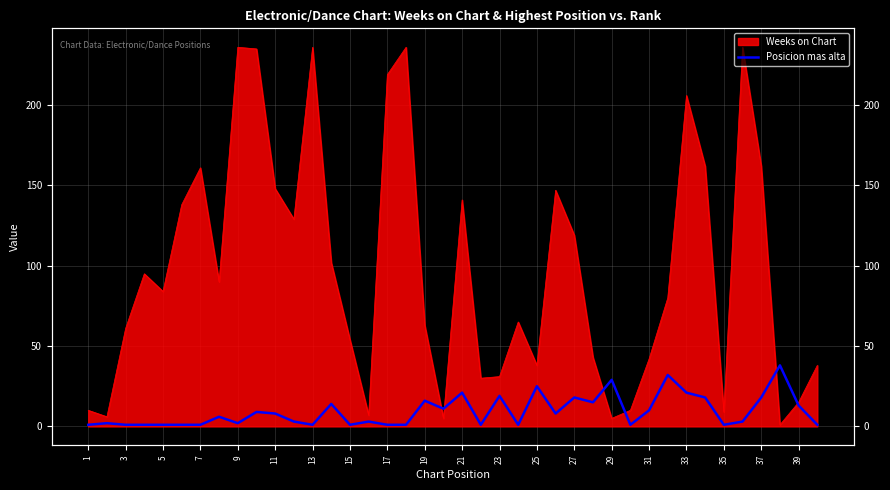

How many points are higher than both their immediate neighbors (excluding endpoints)?

13